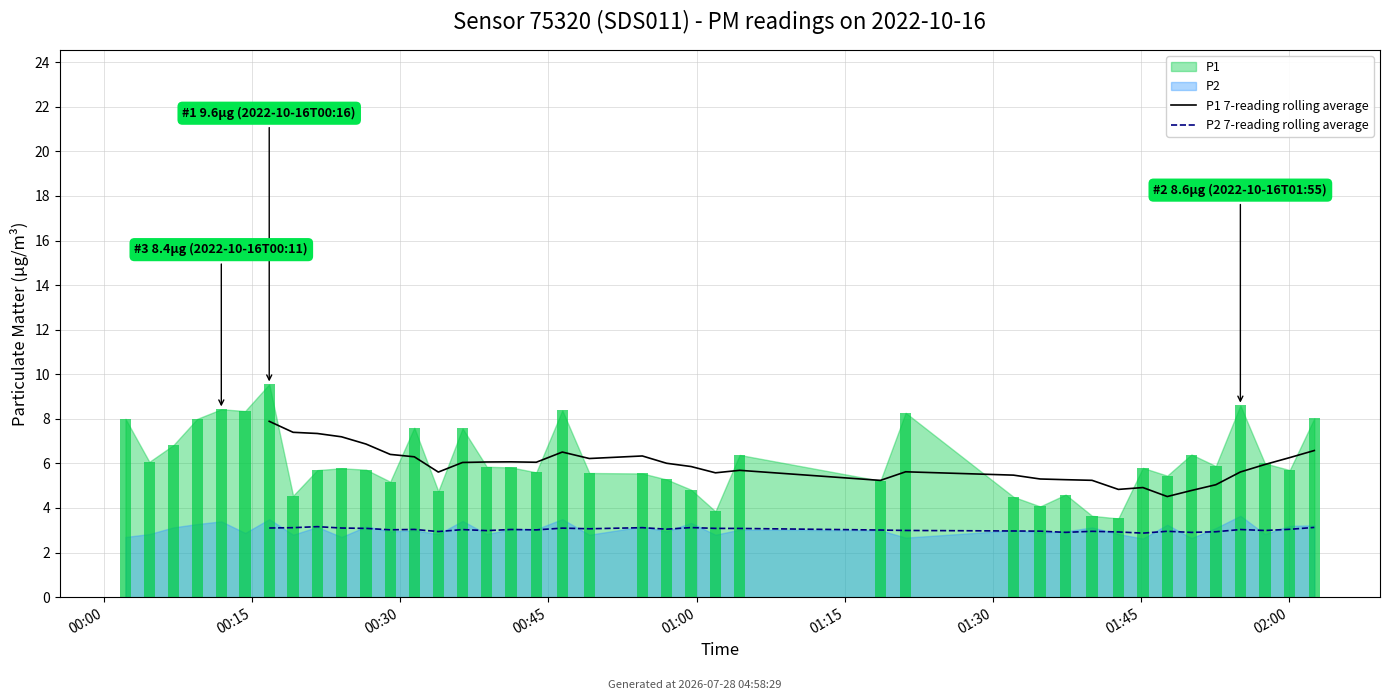

Read the P1 7-reading rolling average value at 37.

6.0